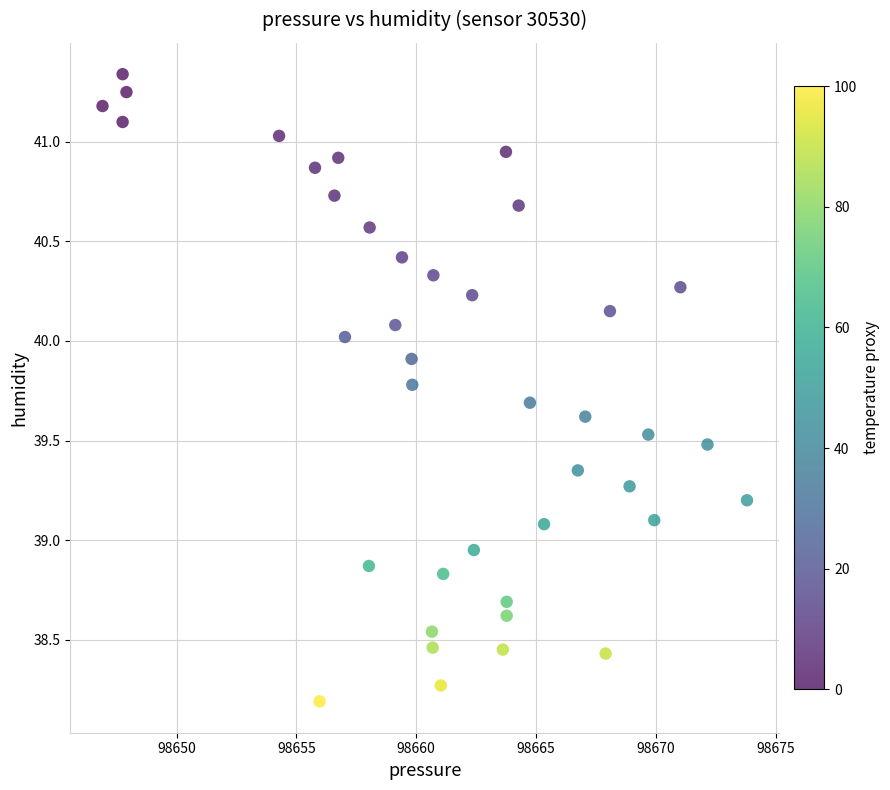

Count the number of points in this scatter plot.

40